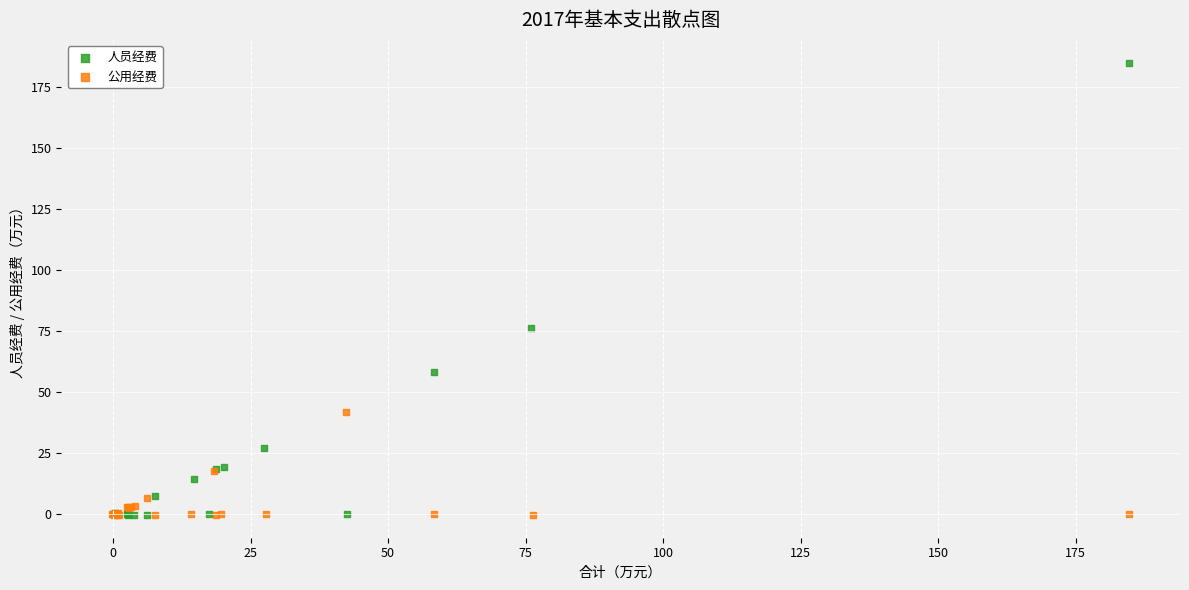

Which series contains the highest Y value?

人员经费